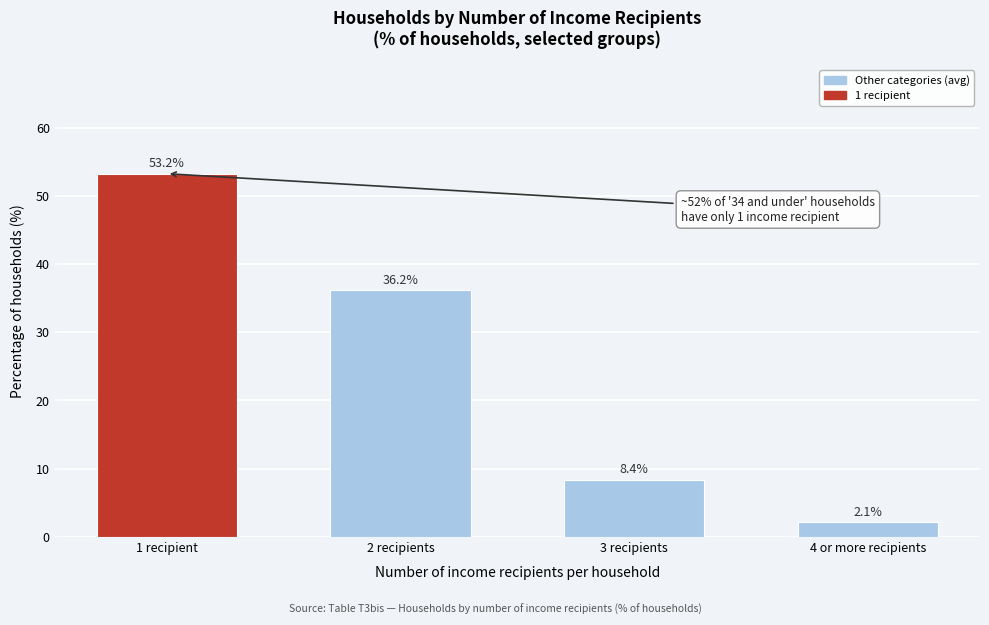

Reading left to right, list all the values displayed in this chart.

1 recipient=53.2	2 recipients=36.2	3 recipients=8.4	4 or more recipients=2.1